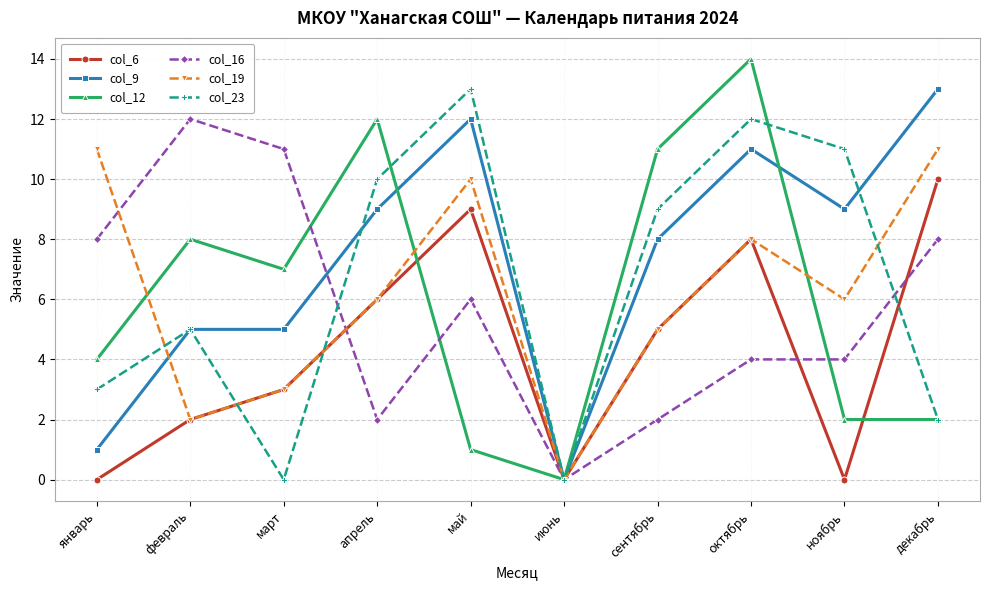

The col_12 series shows 19 at сентябрь. True or false?

False